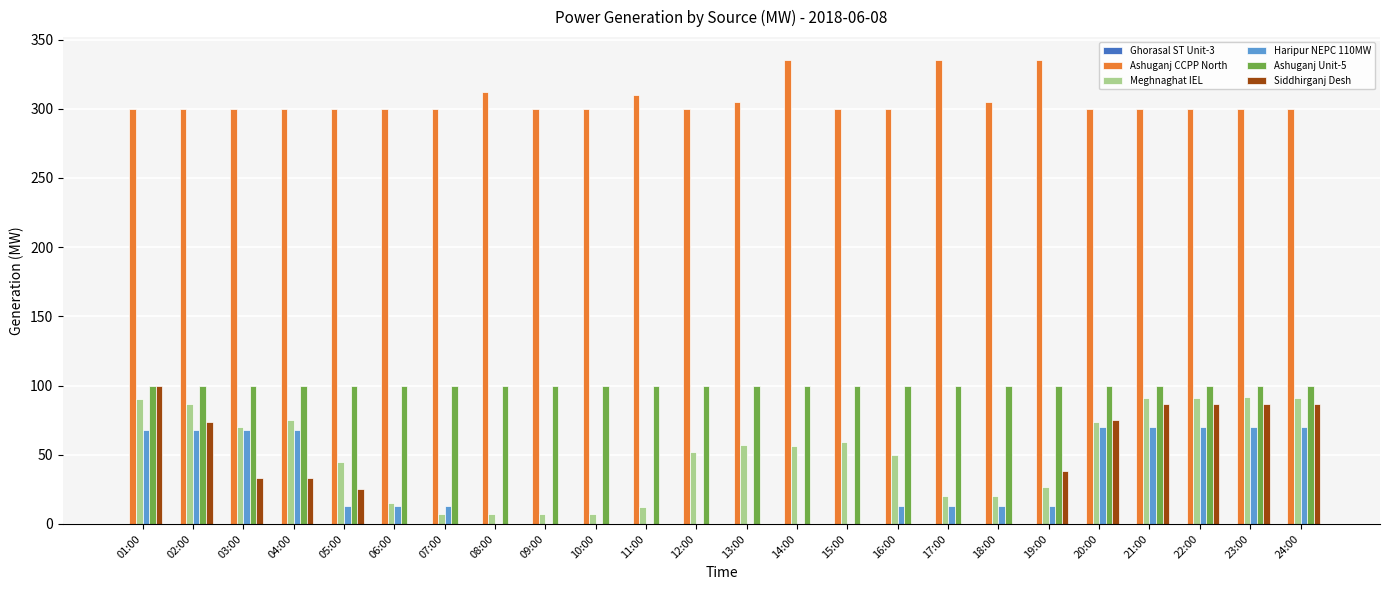

Which series changed the most between 12:00 and 22:00?

Siddhirganj Desh